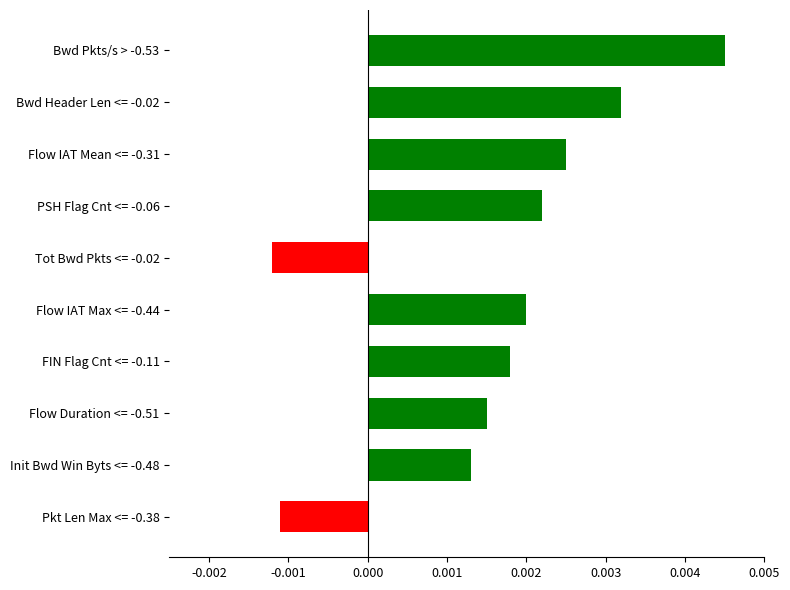

What is the label of the 1st bar from the top?

Bwd Pkts/s > -0.53